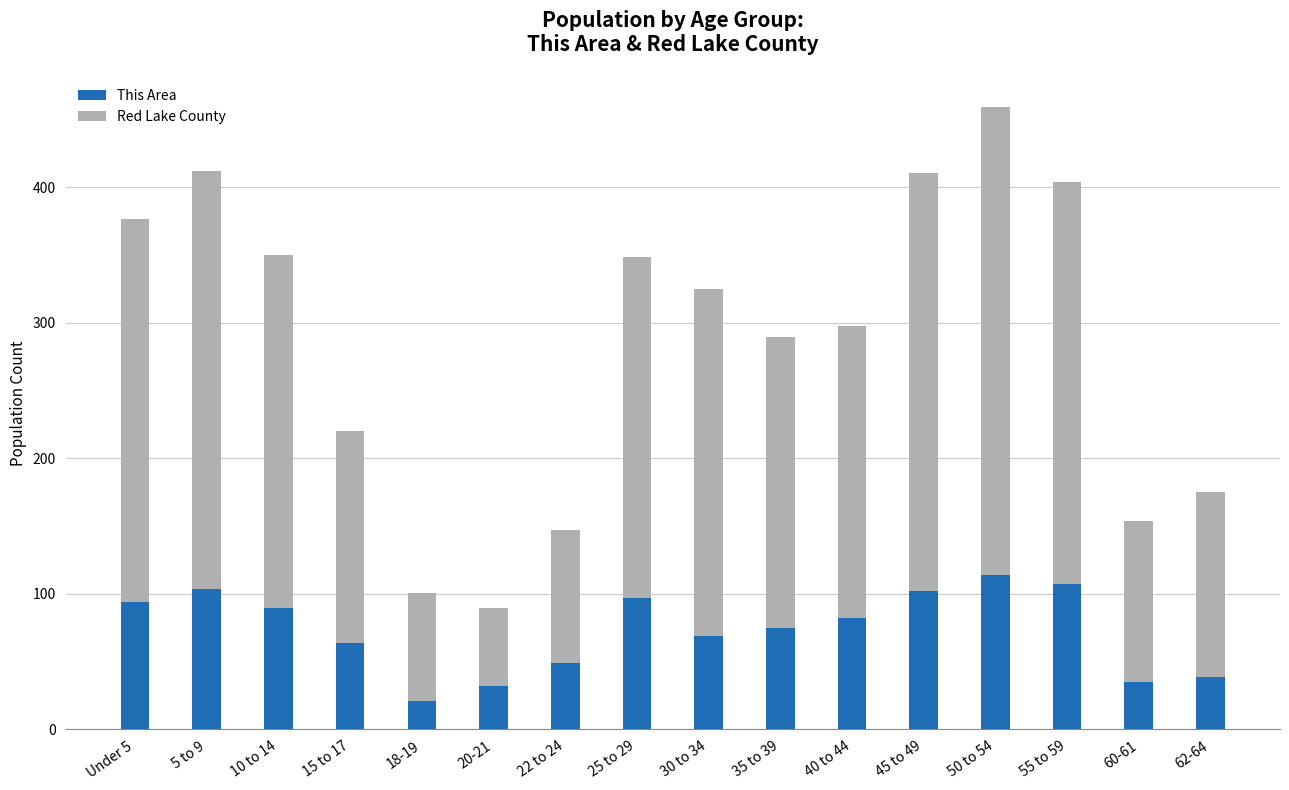

What is the highest value of the This Area series?

114